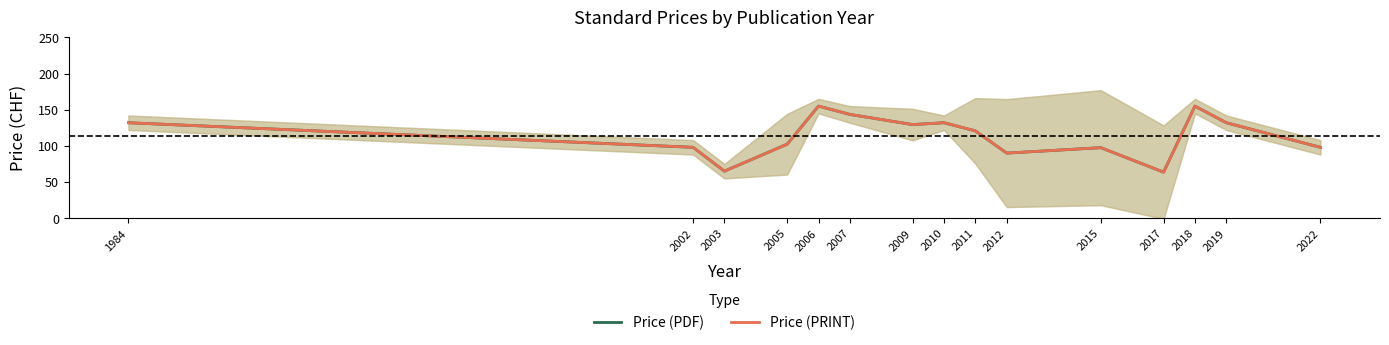

What are all the series names shown in the legend?

Price (PDF), Price (PRINT)